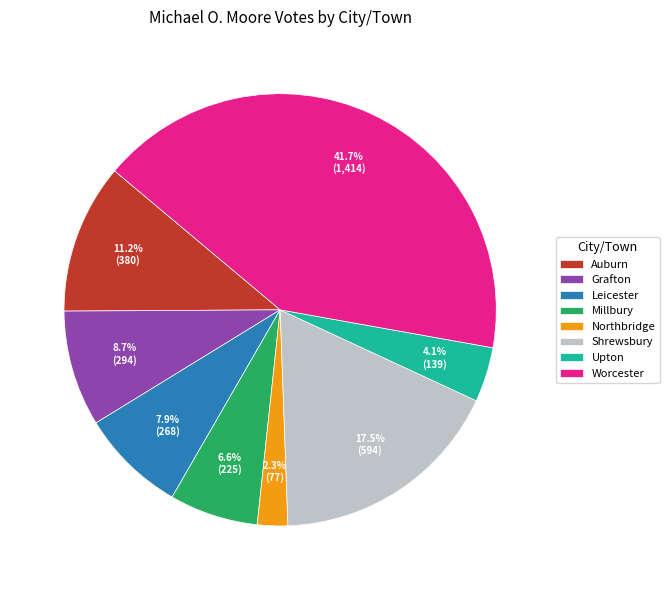

Is there a majority slice in this chart?

No